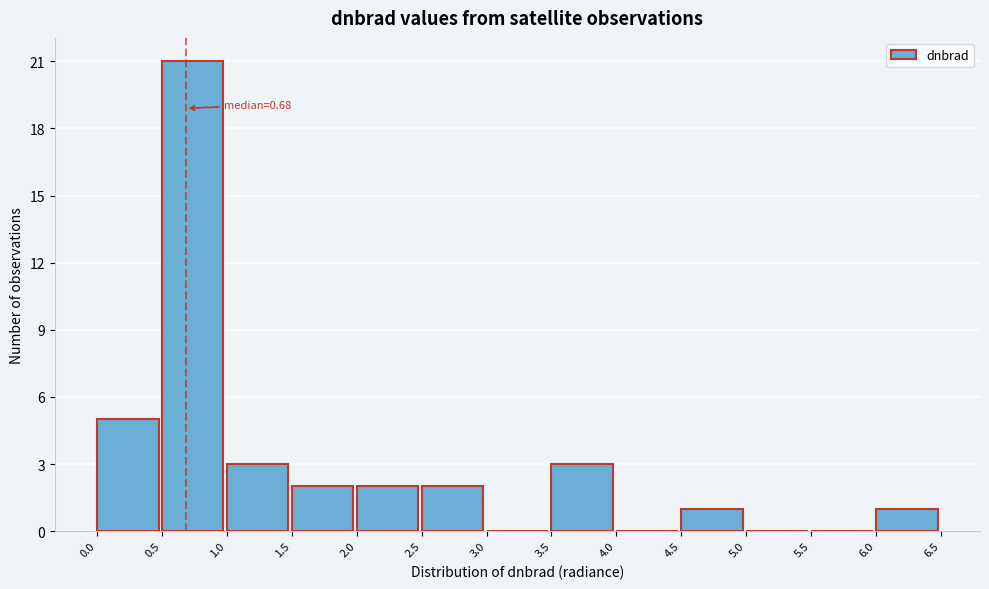

Over which range of the x-axis is the bar tallest?

0.5 to 1.0